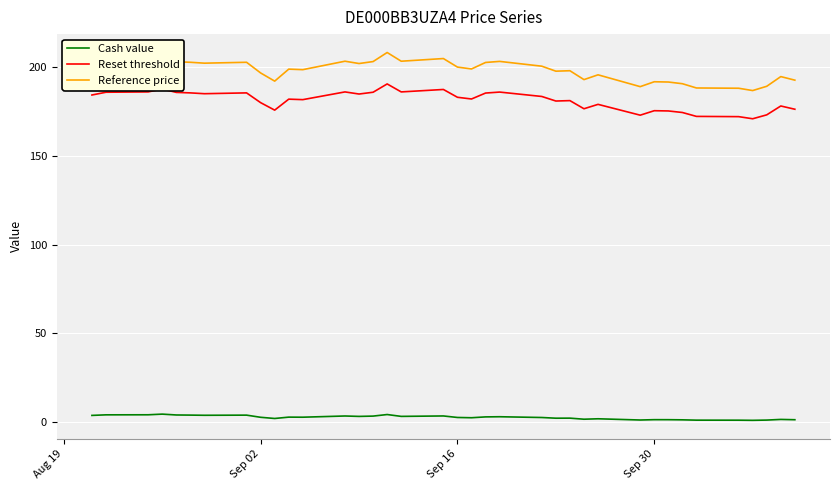

Rank the series by their maximum value, from highest to lowest.

Reference price, Reset threshold, Cash value